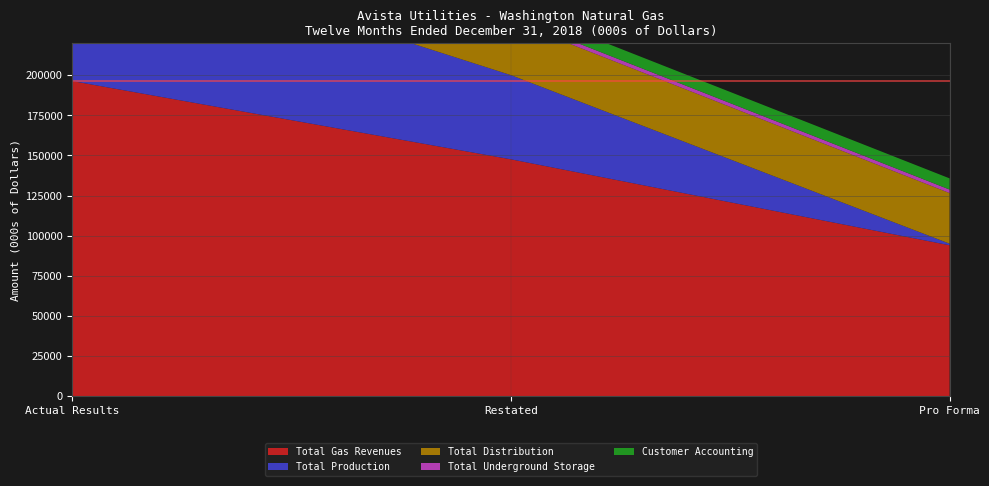

Reading left to right, list all the values displayed in this chart.

Total Gas Revenues: 196394	147614	94040
Total Production: 91332	52478	985
Total Distribution: 38086	33962	31543
Total Underground Storage: 2461	2426	2195
Customer Accounting: 7234	6967	6961